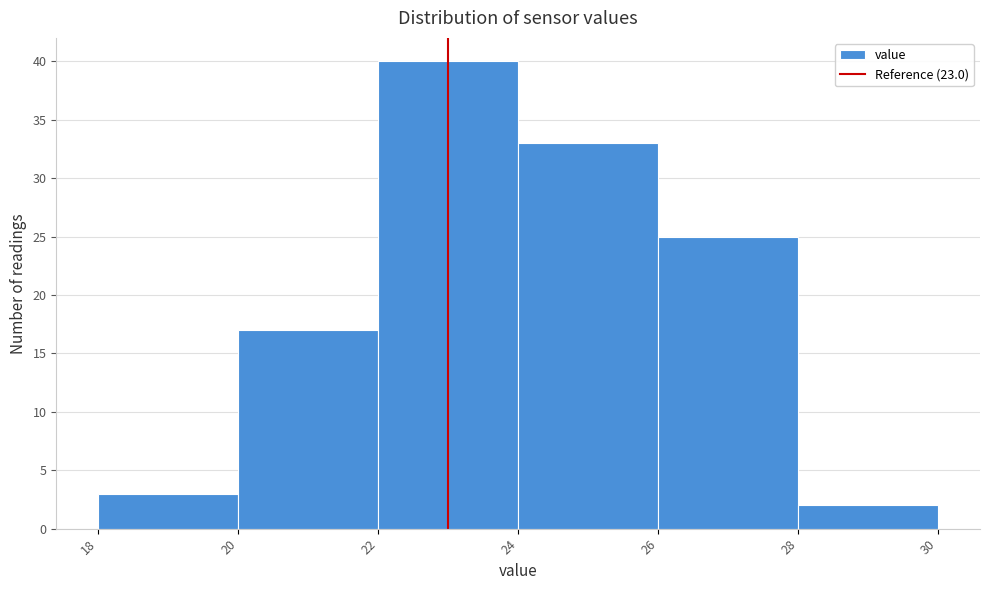

What is the height of the bar covering 26 to 28 on the x-axis? The values are not printed on the chart, so give them approximately, as read against the axis.

25